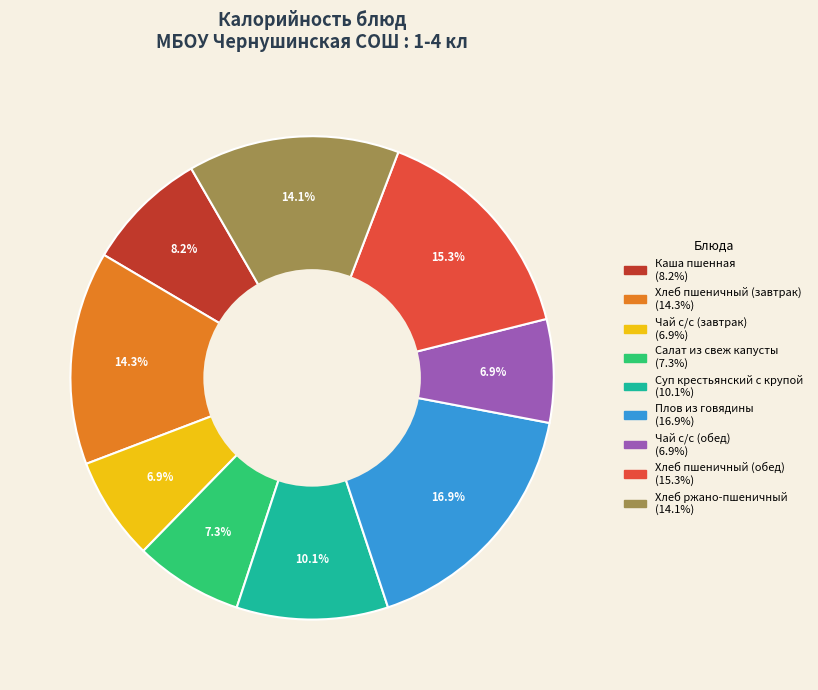

What percentage is the Плов из говядины slice, to the nearest percent?

17%